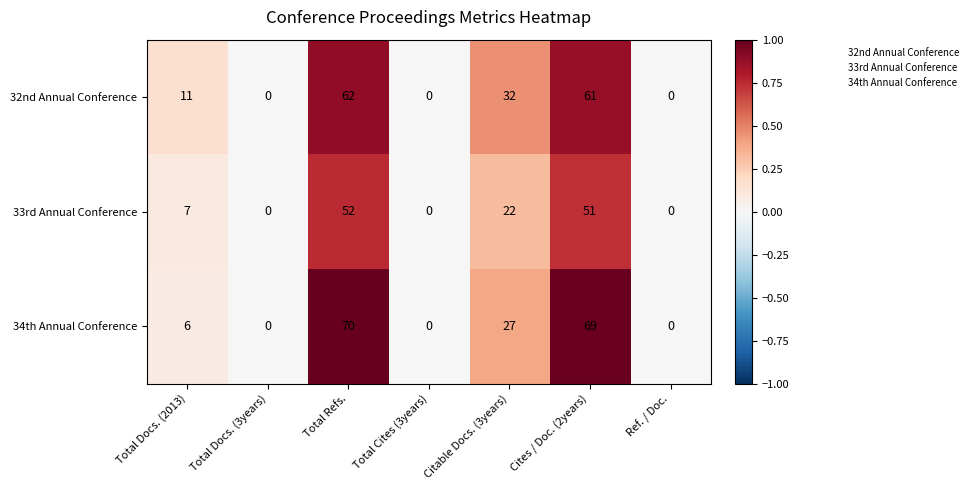

Reading right to left, extract all data points from this chart.

32nd Annual Conference: 0	61	32	0	62	0	11
33rd Annual Conference: 0	51	22	0	52	0	7
34th Annual Conference: 0	69	27	0	70	0	6